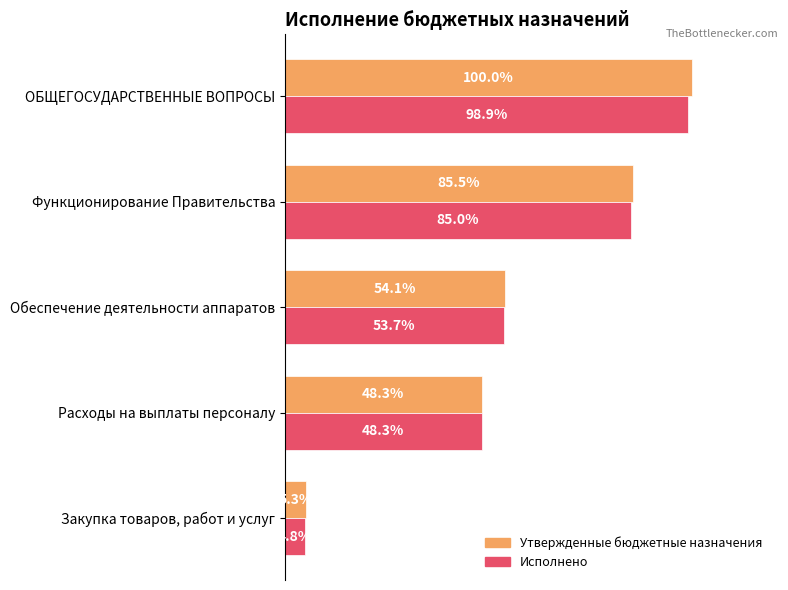

Which label corresponds to the smallest value in the chart?

Закупка товаров, работ и услуг